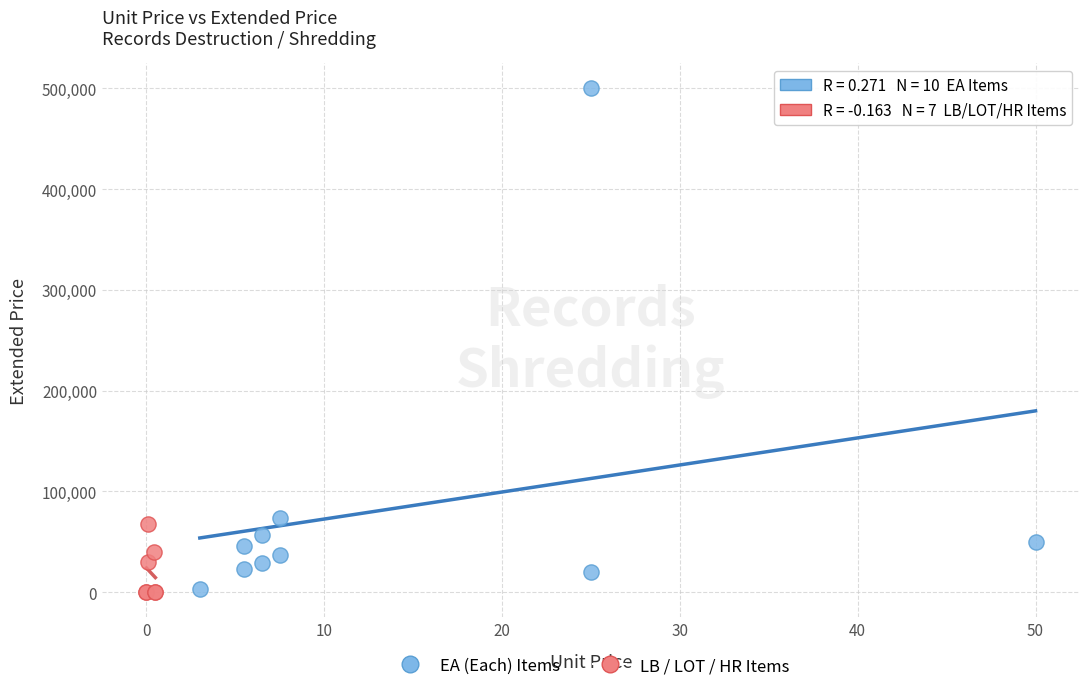

Which series has the largest Y range (max minus min)?

EA (Each) Items